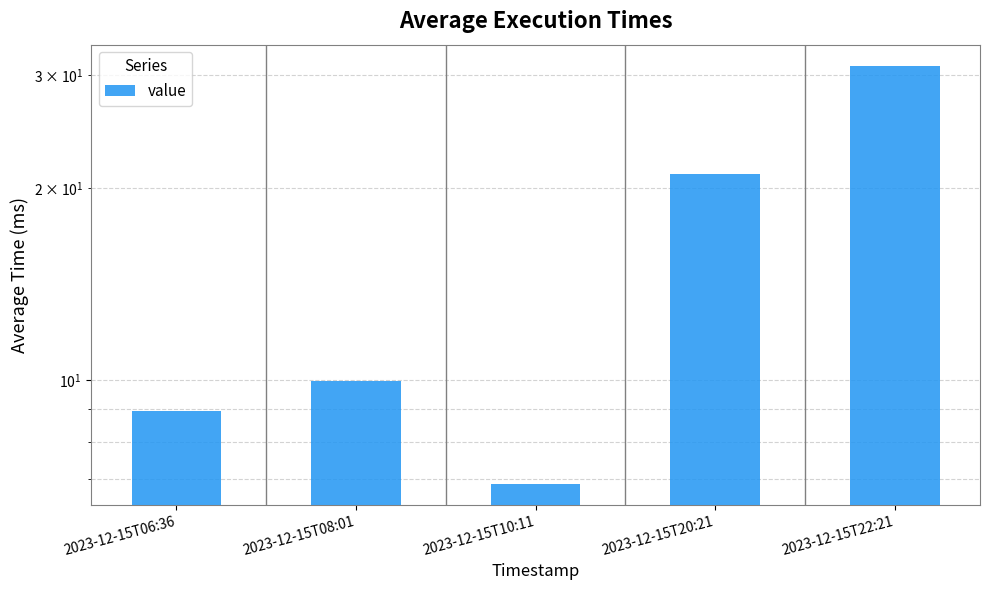

What is the change in value from 2023-12-15T10:11 to 2023-12-15T22:21?

+24.2